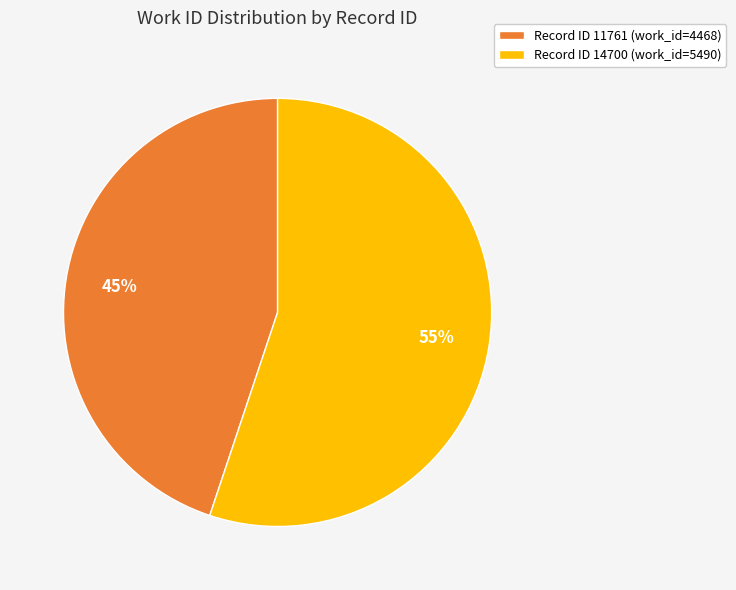

How many slices are in this pie chart?

2